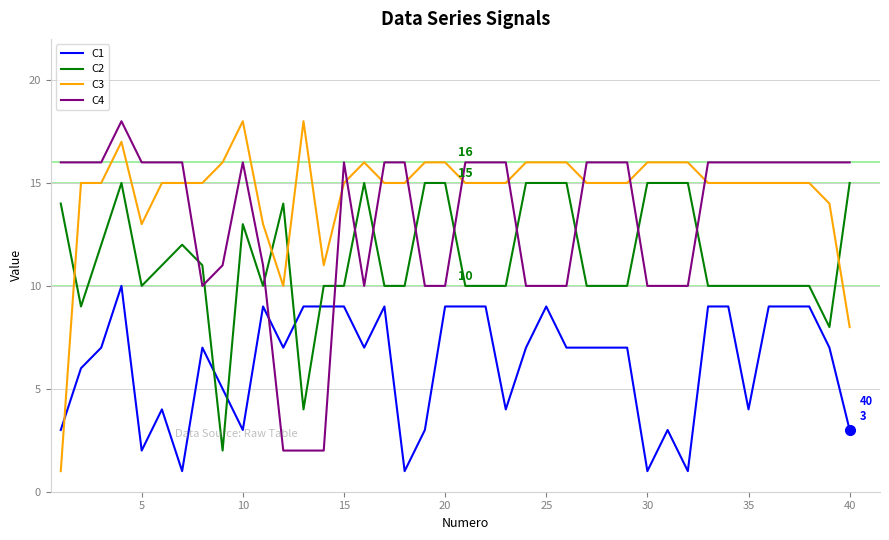

Which series has the largest total across all categories?

C3